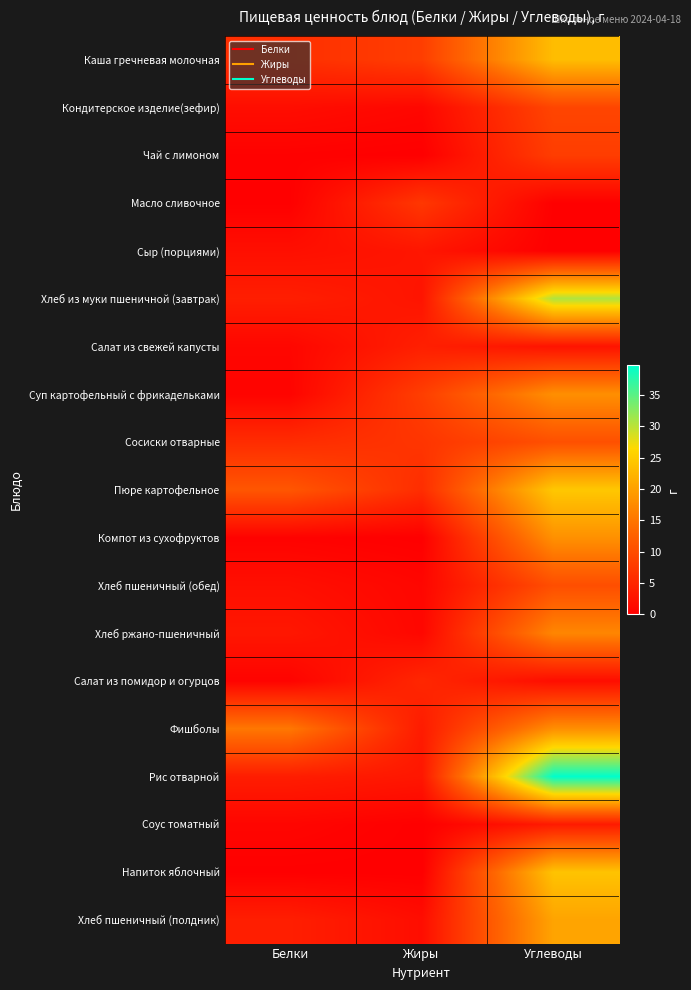

Reading left to right, transcribe all the data shown in this chart.

Каша гречневая молочная: Белки=6.2	Жиры=8.1	Углеводы=23.3
Кондитерское изделие(зефир): Белки=1.8	Жиры=1.0	Углеводы=9.0
Чай с лимоном: Белки=0.2	Жиры=0.0	Углеводы=8.0
Масло сливочное: Белки=0.1	Жиры=7.2	Углеводы=0.1
Сыр (порциями): Белки=2.0	Жиры=2.9	Углеводы=0.0
Хлеб из муки пшеничной (завтрак): Белки=4.0	Жиры=2.7	Углеводы=30.6
Салат из свежей капусты: Белки=0.9	Жиры=4.1	Углеводы=2.5
Суп картофельный с фрикадельками: Белки=0.6	Жиры=8.1	Углеводы=18.0
Сосиски отварные: Белки=5.8	Жиры=6.9	Углеводы=10.4
Пюре картофельное: Белки=11.2	Жиры=5.9	Углеводы=24.5
Компот из сухофруктов: Белки=0.4	Жиры=0.0	Углеводы=18.2
Хлеб пшеничный (обед): Белки=2.0	Жиры=0.9	Углеводы=10.2
Хлеб ржано-пшеничный: Белки=3.0	Жиры=1.0	Углеводы=17.0
Салат из помидор и огурцов: Белки=0.5	Жиры=5.1	Углеводы=1.8
Фишболы: Белки=15.3	Жиры=3.6	Углеводы=18.0
Рис отварной: Белки=3.8	Жиры=3.0	Углеводы=39.7
Соус томатный: Белки=0.8	Жиры=0.1	Углеводы=3.5
Напиток яблочный: Белки=0.1	Жиры=0.0	Углеводы=24.0
Хлеб пшеничный (полдник): Белки=4.0	Жиры=1.8	Углеводы=20.4